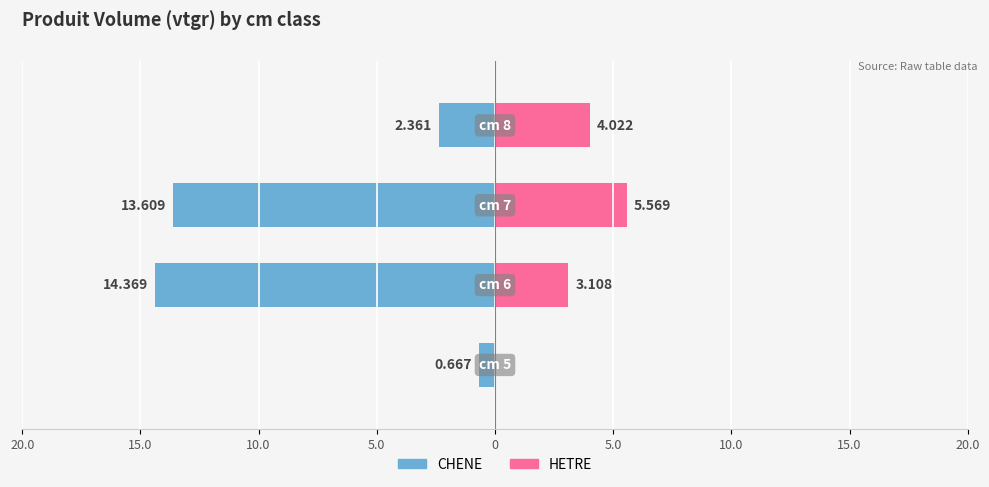

How many distinct data groups are displayed?

2